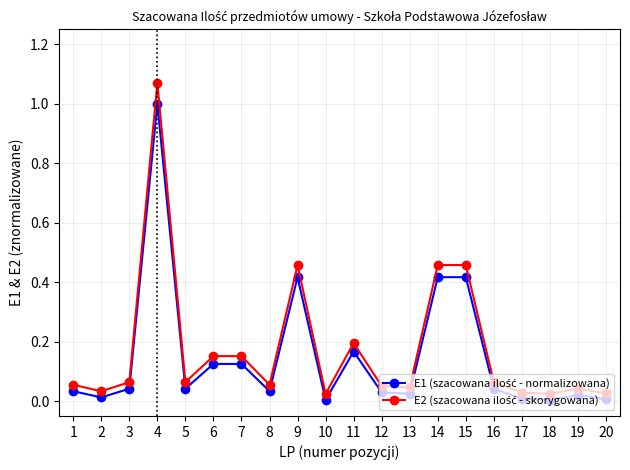

At which category is the sum across all series the highest?

4